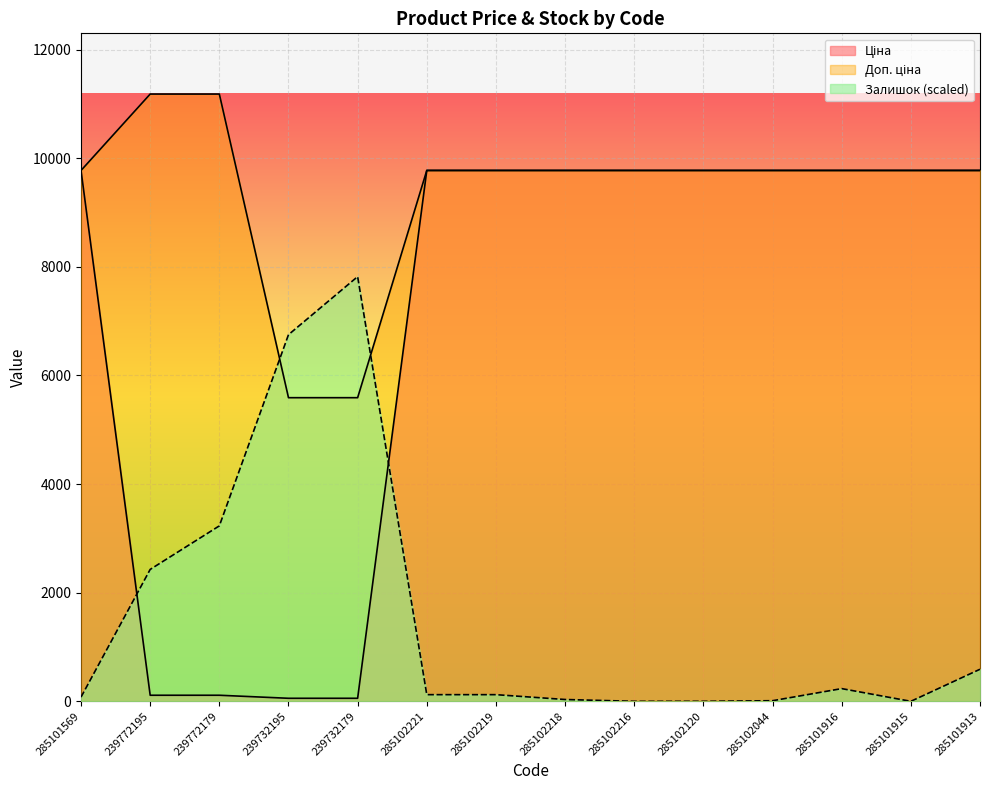

What are all the series names shown in the legend?

Ціна, Доп. ціна, Залишок